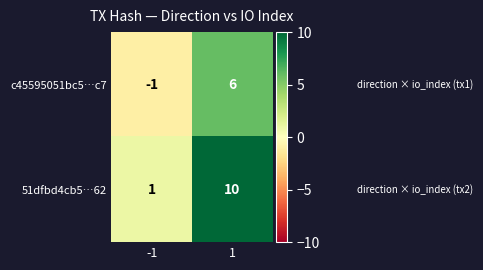

Which series has the widest spread of values?

51dfbd4cb5…62